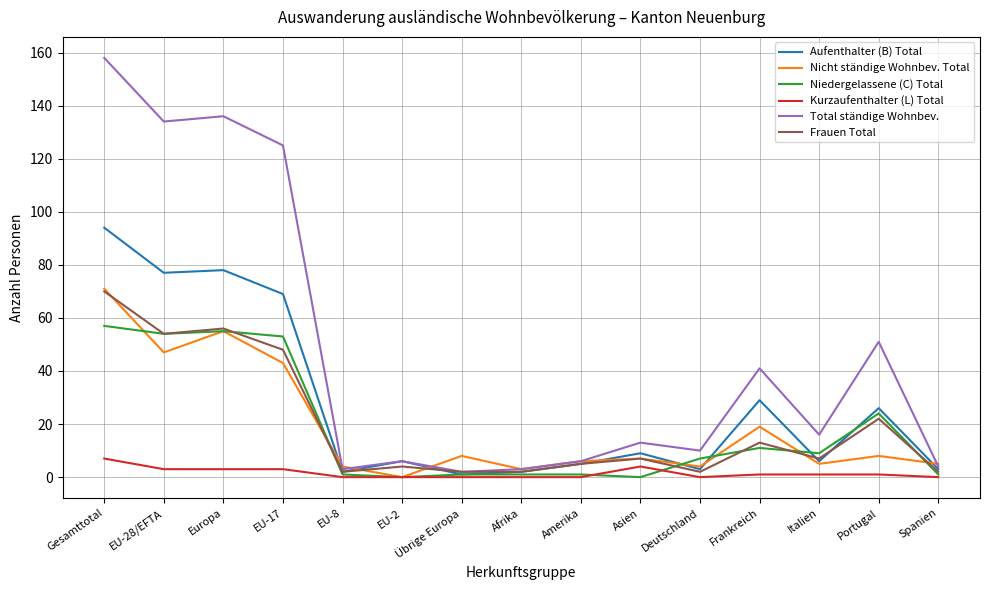

What is the maximum value for Aufenthalter (B) Total?

94